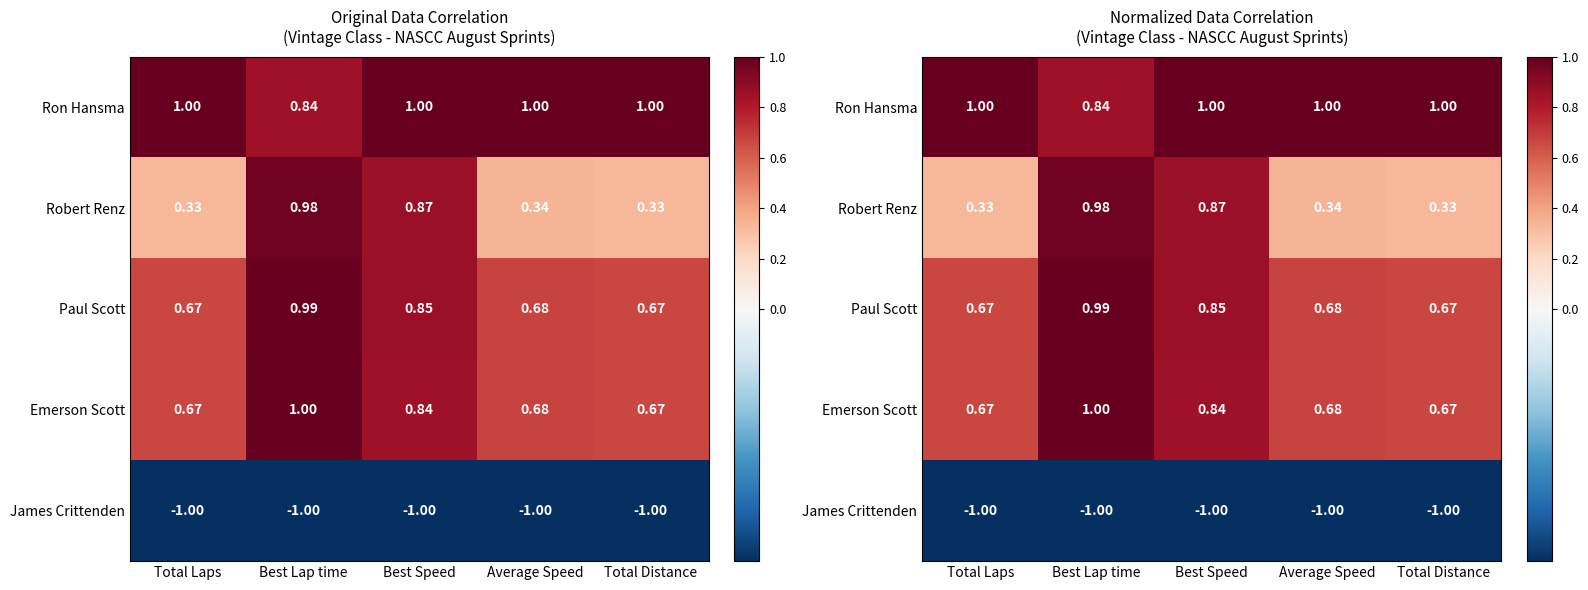

The Emerson Scott series shows 0.7 at Average Speed. True or false?

True